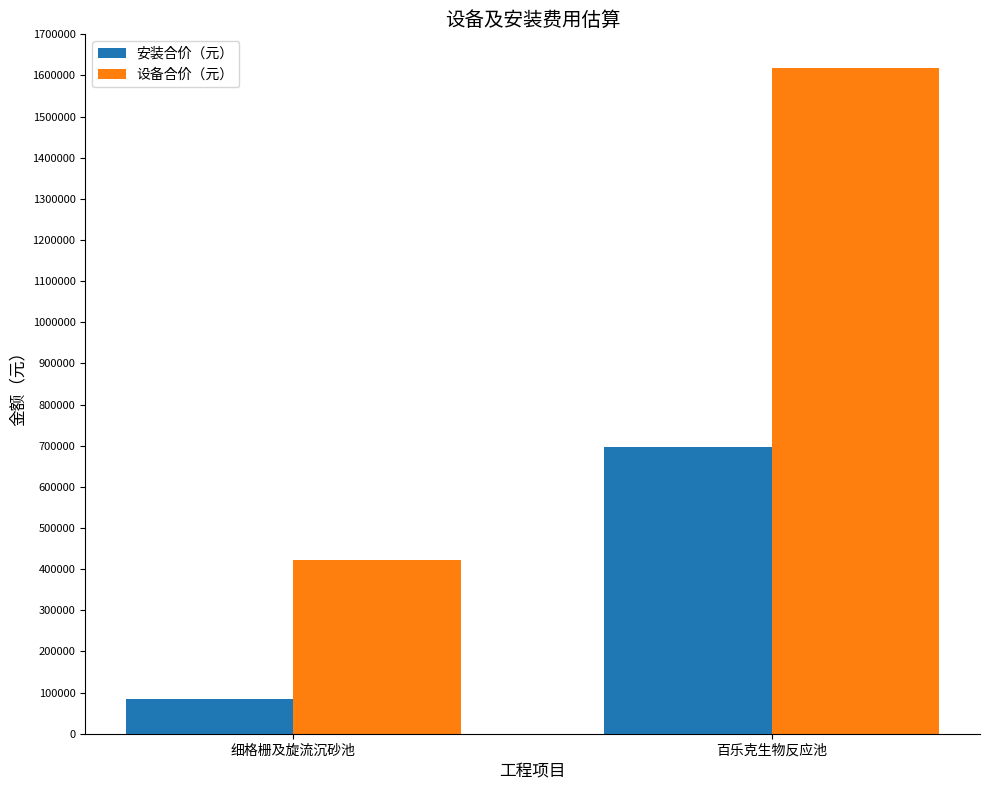

True or false: 设备合价（元） has a value of 423000 at 细格栅及旋流沉砂池.

True